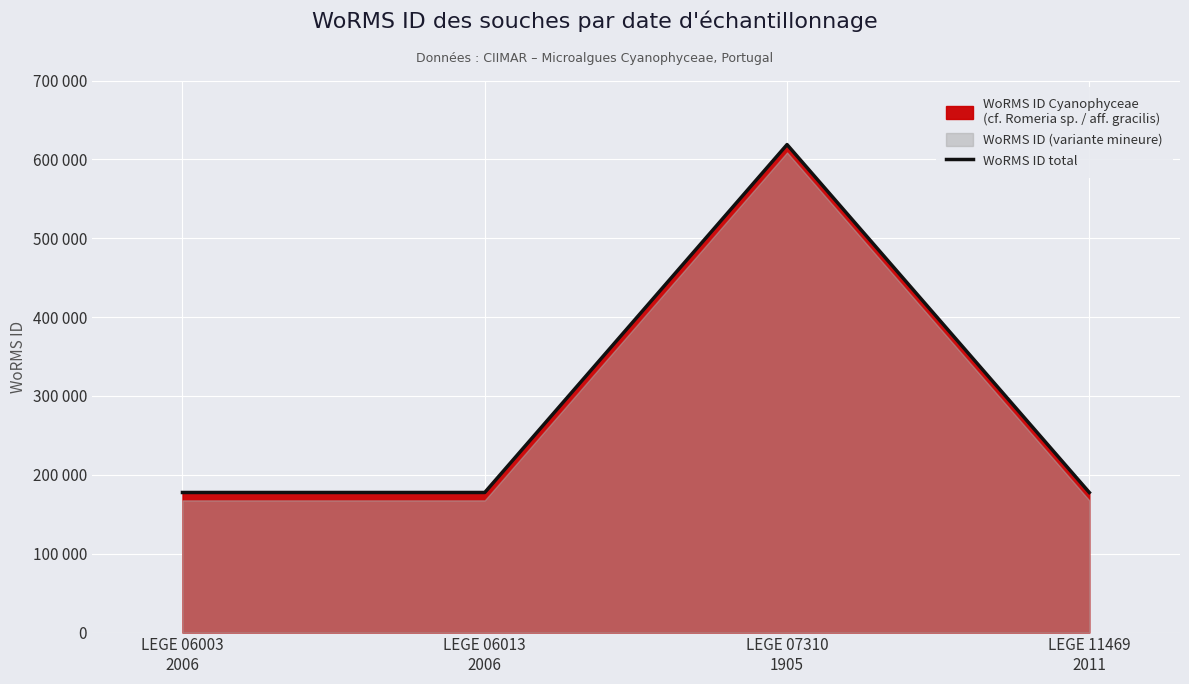

Reading left to right, extract all data points from this chart.

LEGE 06003
2006=177595	LEGE 06013
2006=177595	LEGE 07310
1905=618741	LEGE 11469
2011=177595